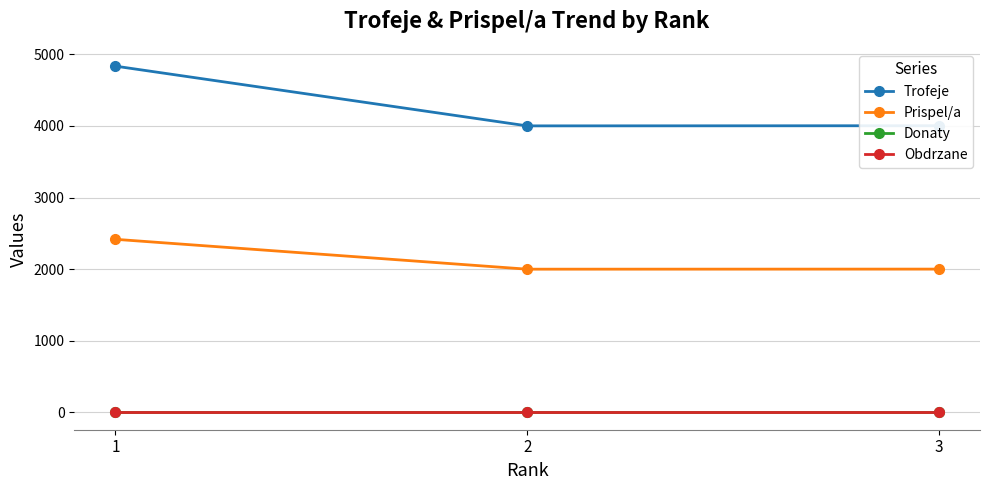

Does the chart have visible grid lines?

Yes